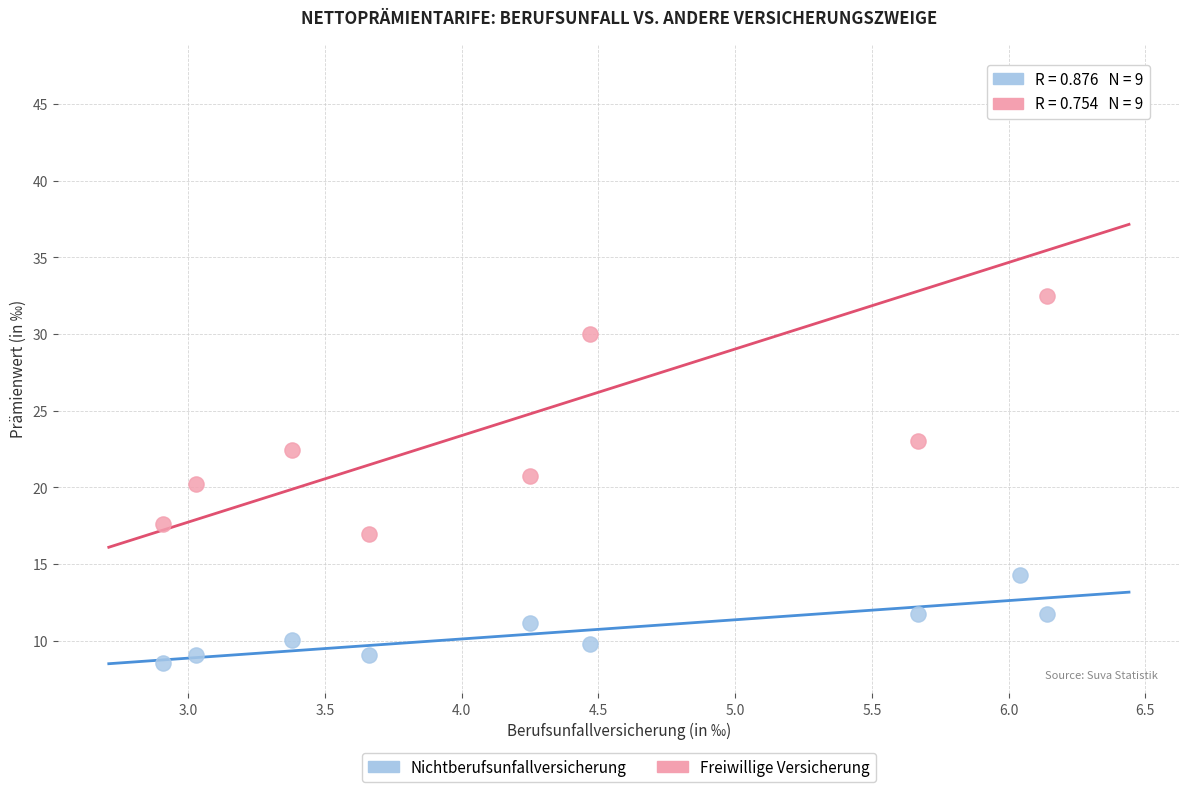

Which series contains the lowest Y value?

Nichtberufsunfallversicherung